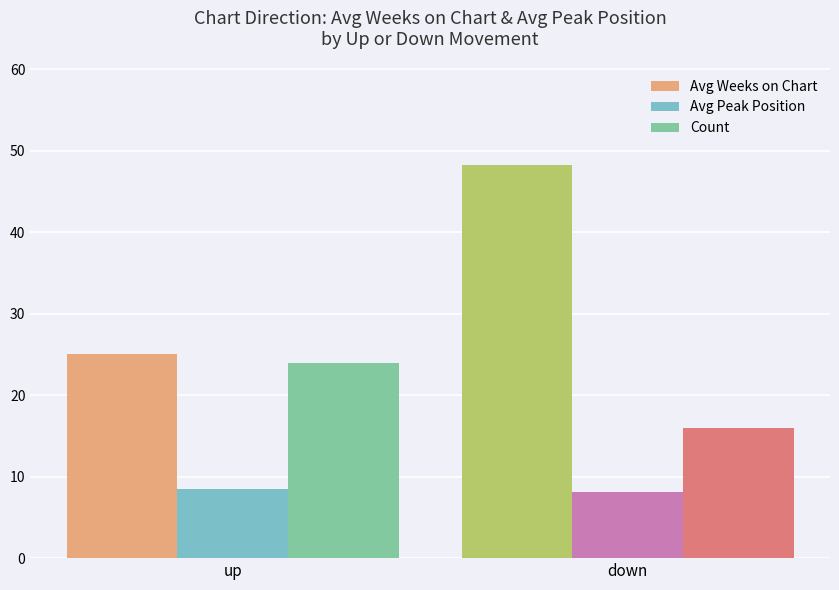

What is the label of the 2nd bar from the right?

up